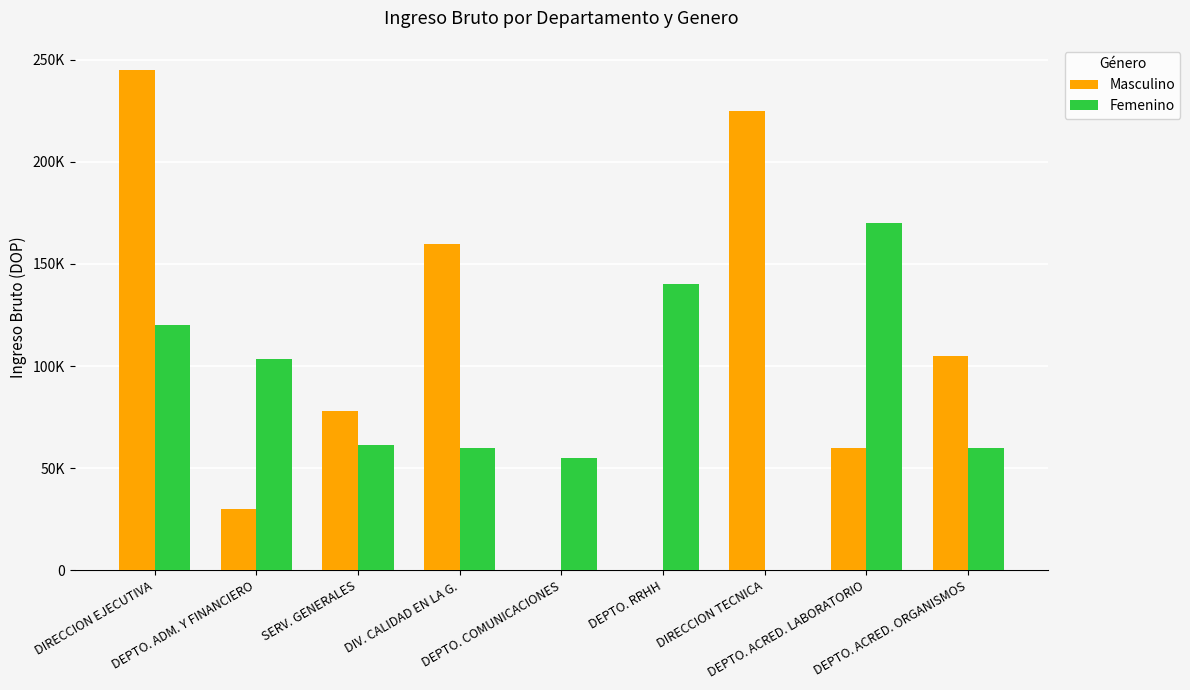

What is the difference between the second highest and minimum values in the Femenino series?

140000